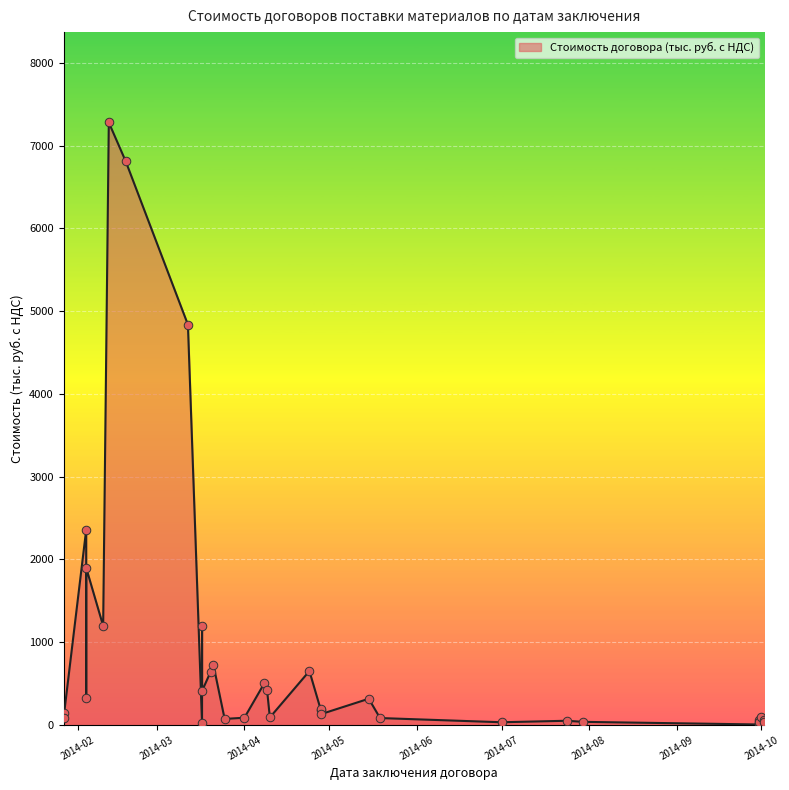

Between 2014-03-20 and 2014-03-21, which is larger?

2014-03-21